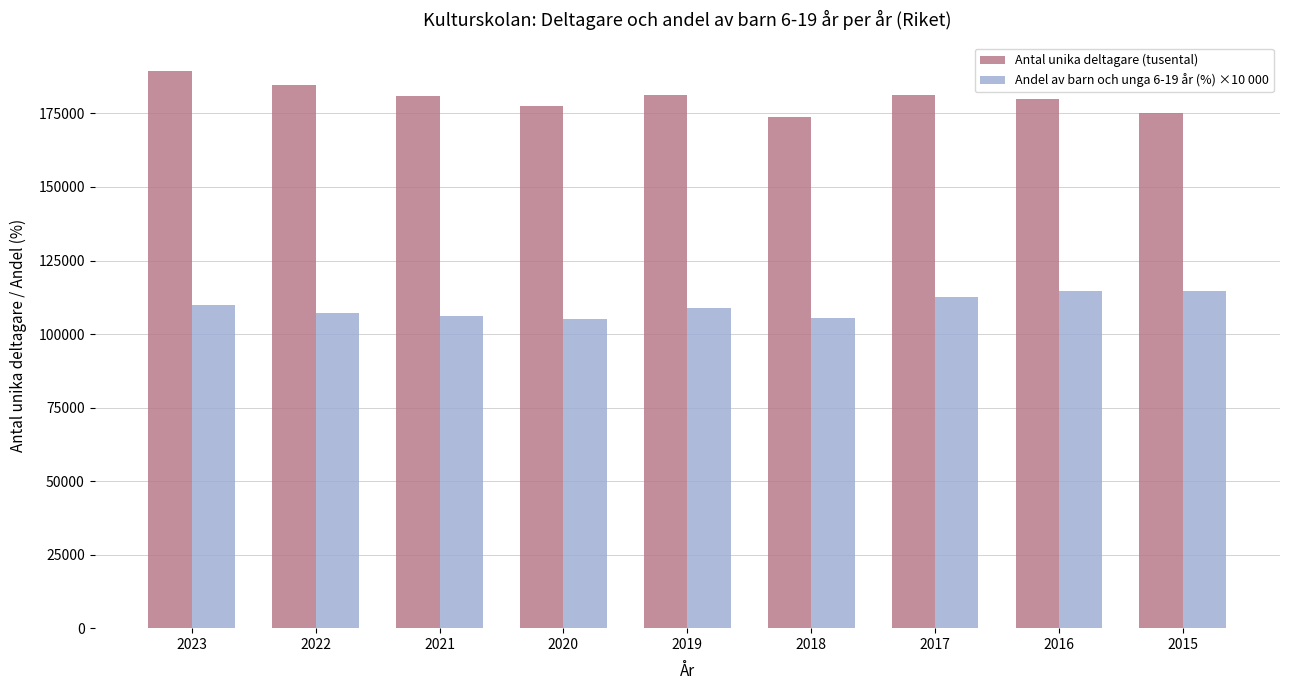

What is the sum of the Andel av barn och unga 6-19 år (%) ×10 000 values at 2018 and 2021?

211600